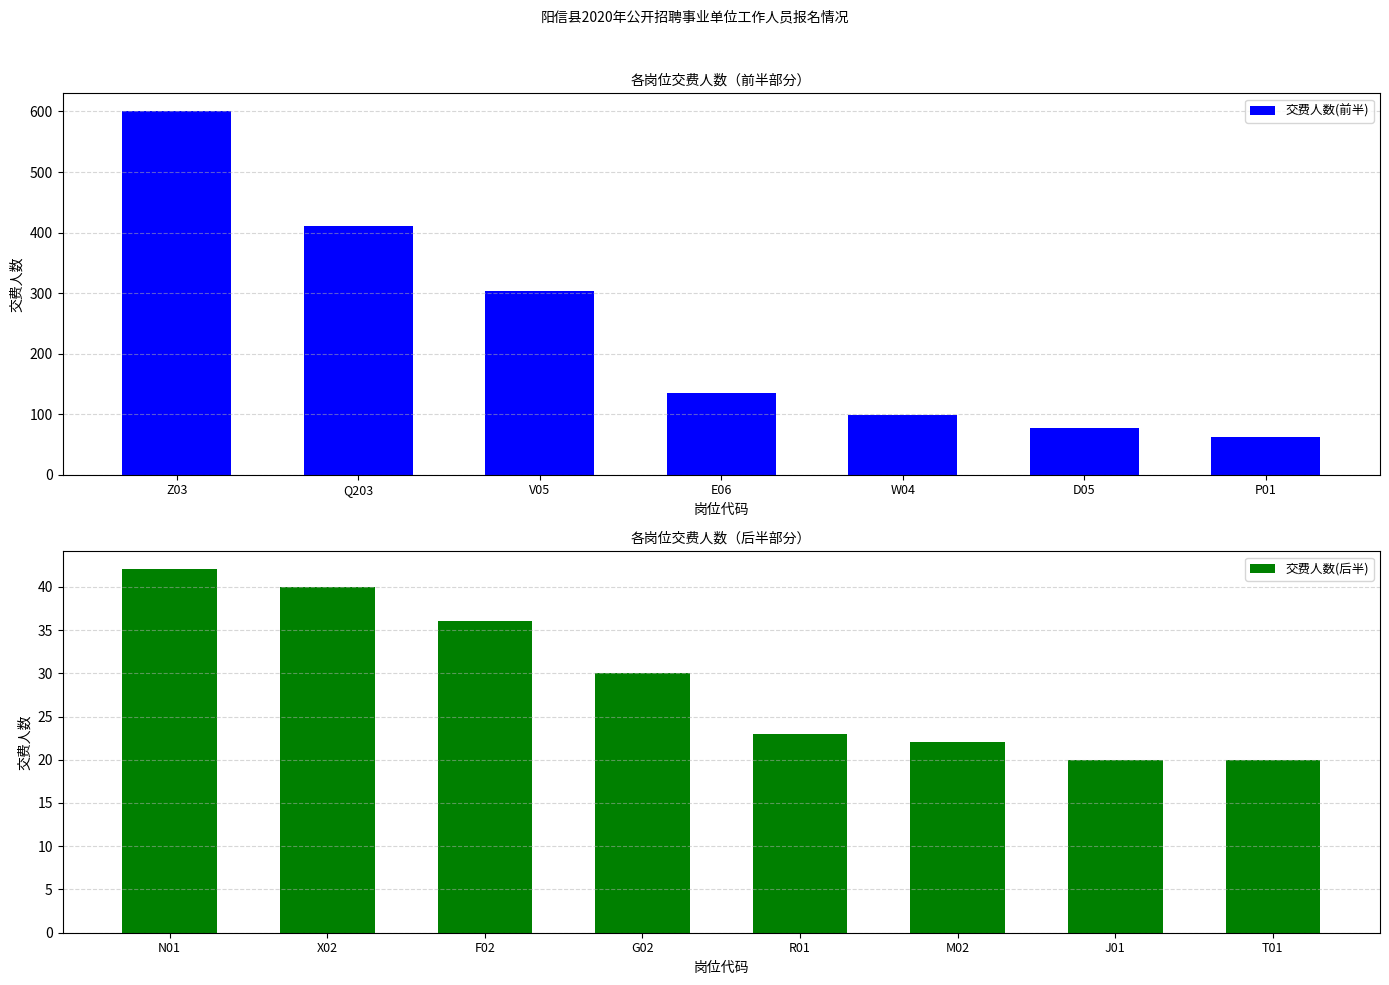

Rank the categories by 交费人数(前半) value from highest to lowest.

Z03, Q203, V05, E06, W04, D05, P01